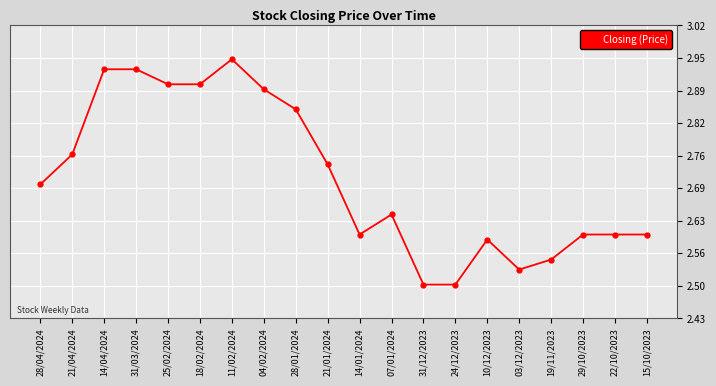

Which category has the highest value across all series?

11/02/2024